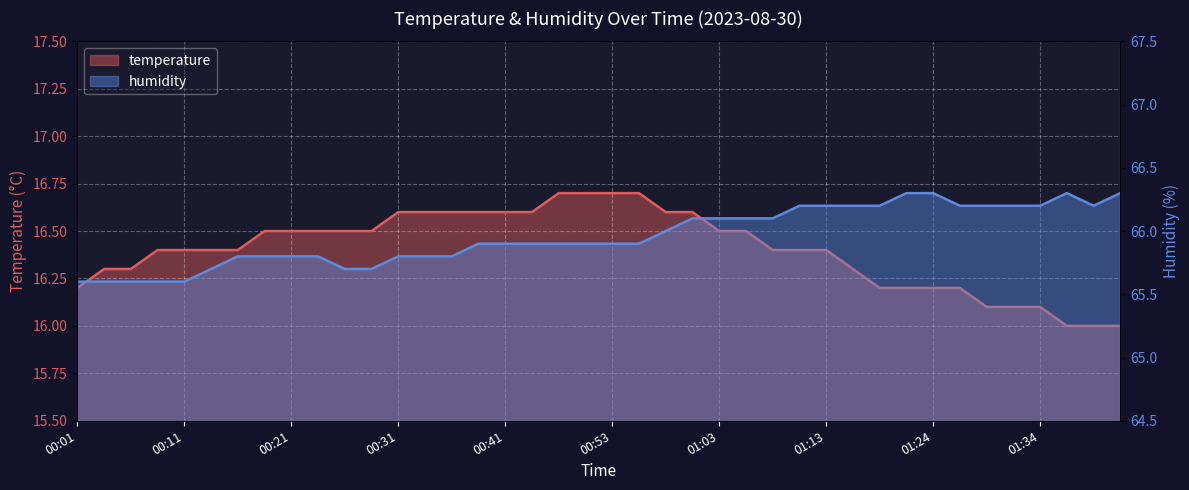

Rank the series by their maximum value, from lowest to highest.

temperature, humidity